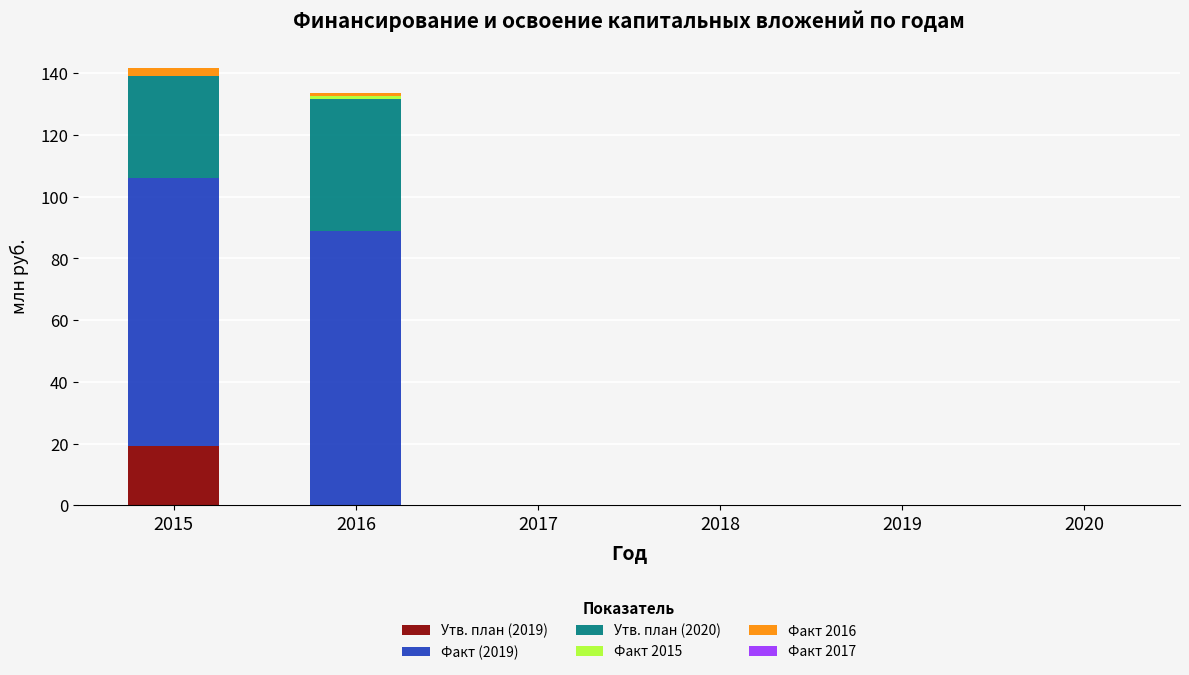

Is it true that Утв. план (2019) equals 7.7 at 2018?

False